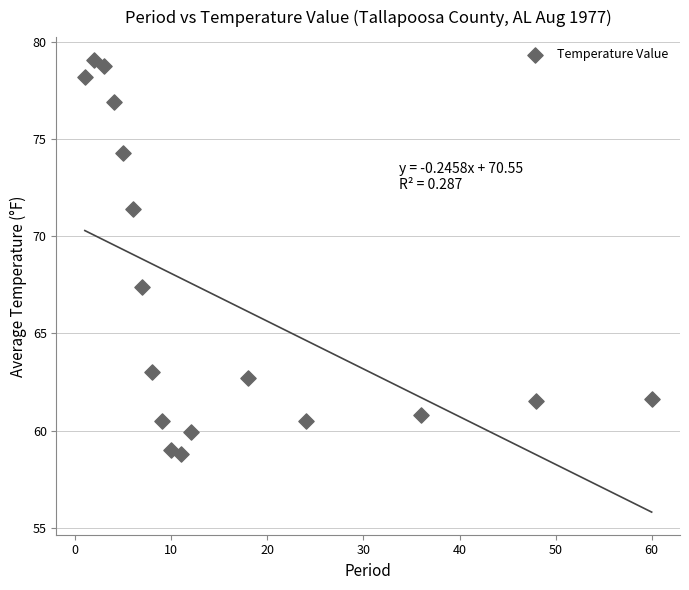

What is the range of Y values (max minus min)?

20.3